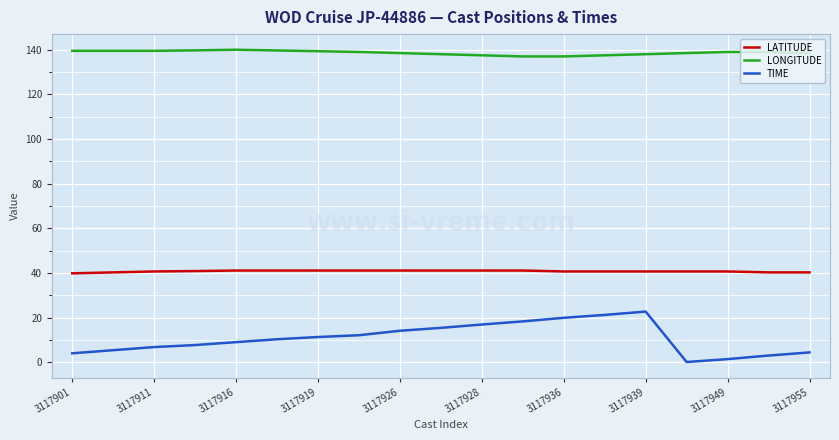

What is the minimum value for LATITUDE?

39.8